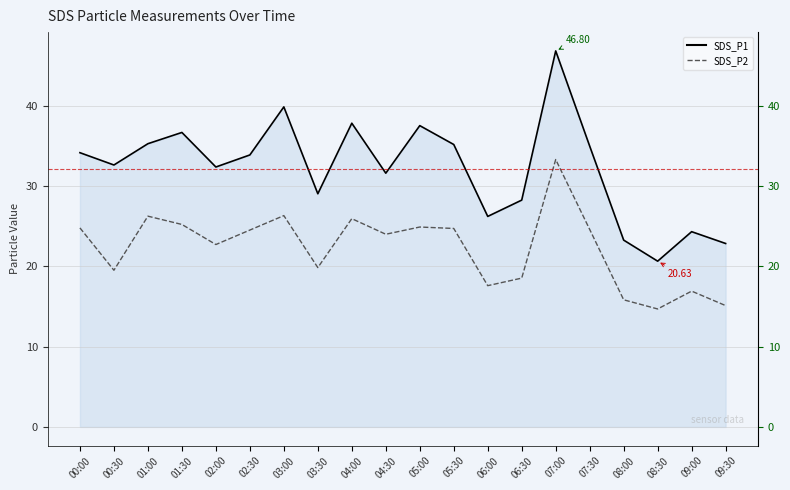

Count the number of data series in this chart.

2